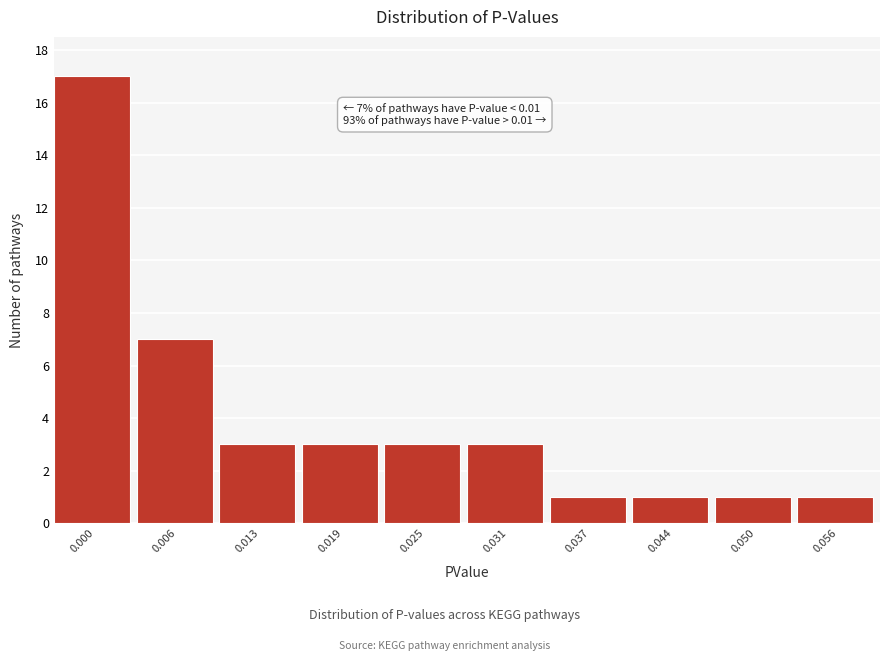

Reading left to right, what are all the values shown in this chart?

17	7	3	3	3	3	1	1	1	1